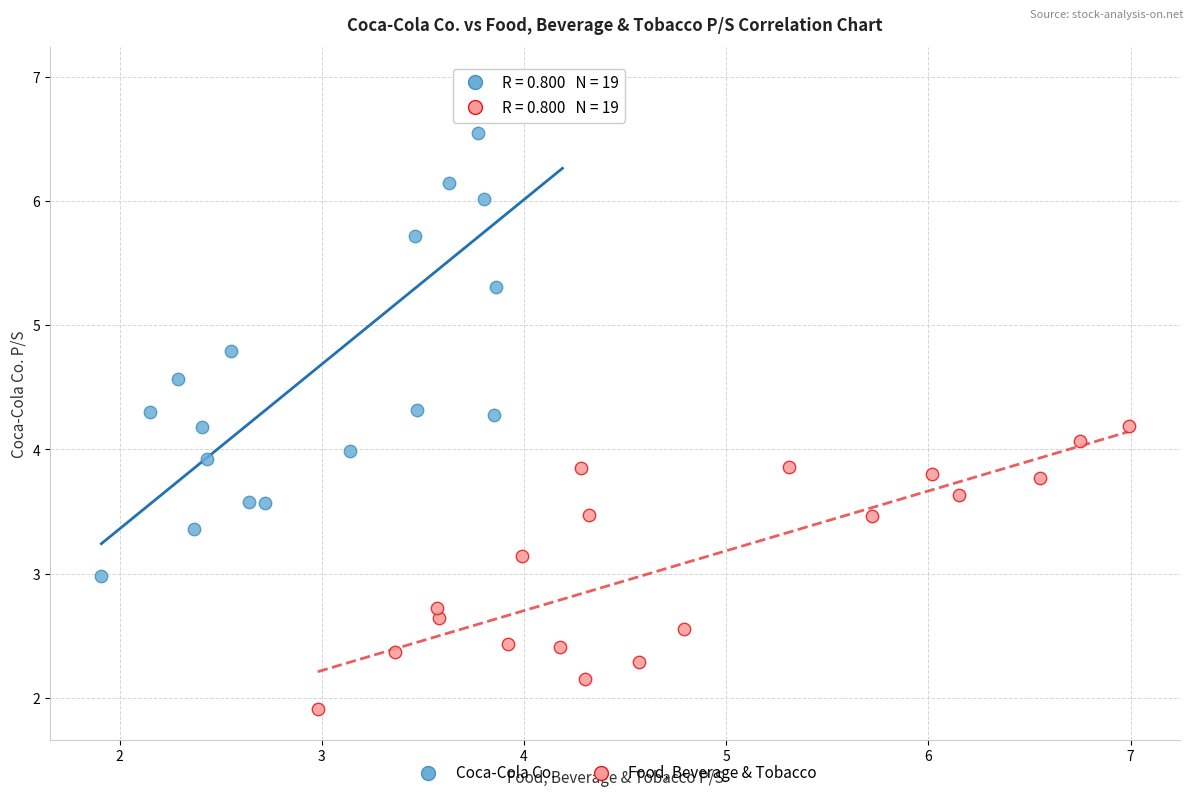

Which series has the widest spread of Y values?

Coca-Cola Co.